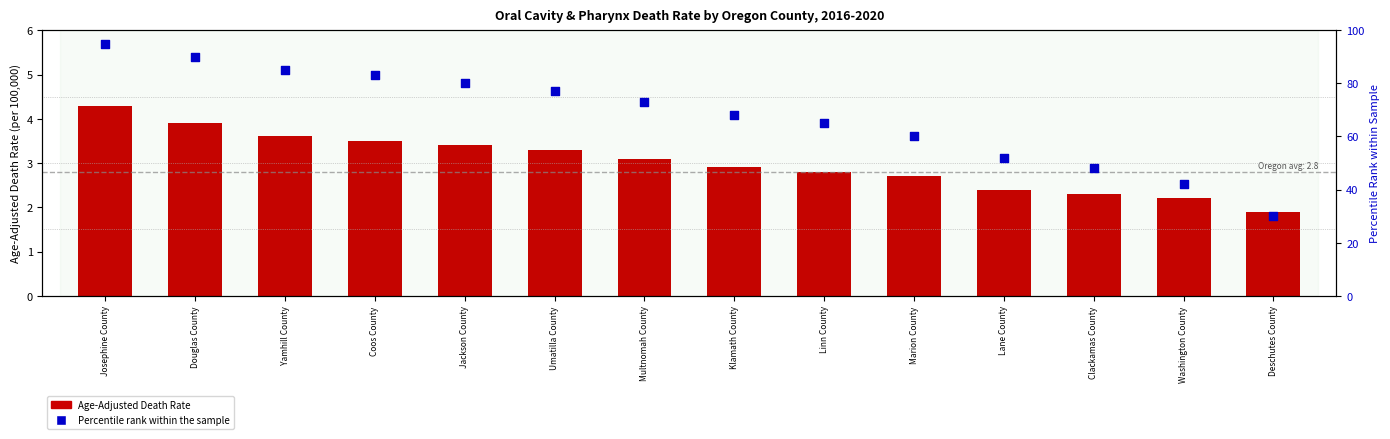

Which series has the largest total across all categories?

Percentile rank within the sample